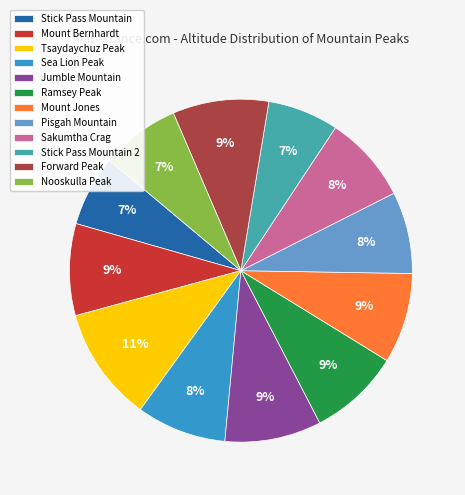

To the nearest percent, what is the difference between the largest and smallest slice percentages?

4%